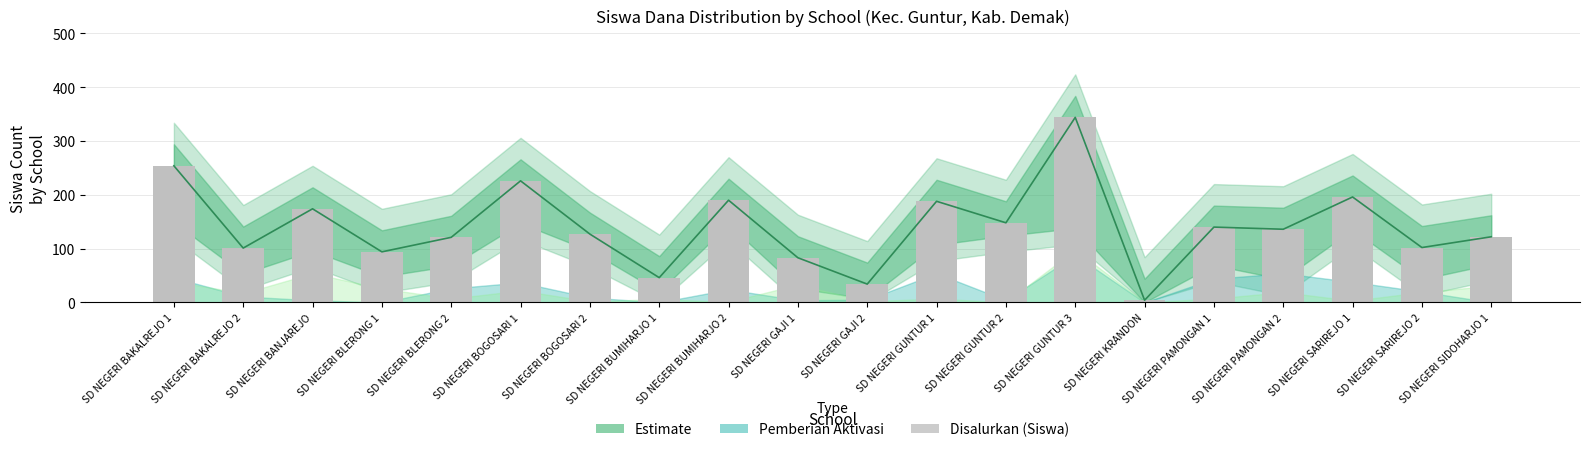

Reading right to left, what are all the values shown in this chart?

Pemberian (central): SD NEGERI SIDOHARJO 1=122	SD NEGERI SARIREJO 2=102	SD NEGERI SARIREJO 1=196	SD NEGERI PAMONGAN 2=136	SD NEGERI PAMONGAN 1=140	SD NEGERI KRANDON=4	SD NEGERI GUNTUR 3=344	SD NEGERI GUNTUR 2=148	SD NEGERI GUNTUR 1=188	SD NEGERI GAJI 2=34	SD NEGERI GAJI 1=83	SD NEGERI BUMIHARJO 2=190	SD NEGERI BUMIHARJO 1=46	SD NEGERI BOGOSARI 2=127	SD NEGERI BOGOSARI 1=226	SD NEGERI BLERONG 2=121	SD NEGERI BLERONG 1=94	SD NEGERI BANJAREJO=174	SD NEGERI BAKALREJO 2=101	SD NEGERI BAKALREJO 1=254
Disalurkan (Siswa): SD NEGERI SIDOHARJO 1=122	SD NEGERI SARIREJO 2=102	SD NEGERI SARIREJO 1=196	SD NEGERI PAMONGAN 2=136	SD NEGERI PAMONGAN 1=140	SD NEGERI KRANDON=4	SD NEGERI GUNTUR 3=344	SD NEGERI GUNTUR 2=148	SD NEGERI GUNTUR 1=188	SD NEGERI GAJI 2=34	SD NEGERI GAJI 1=83	SD NEGERI BUMIHARJO 2=190	SD NEGERI BUMIHARJO 1=46	SD NEGERI BOGOSARI 2=127	SD NEGERI BOGOSARI 1=226	SD NEGERI BLERONG 2=121	SD NEGERI BLERONG 1=94	SD NEGERI BANJAREJO=174	SD NEGERI BAKALREJO 2=101	SD NEGERI BAKALREJO 1=254